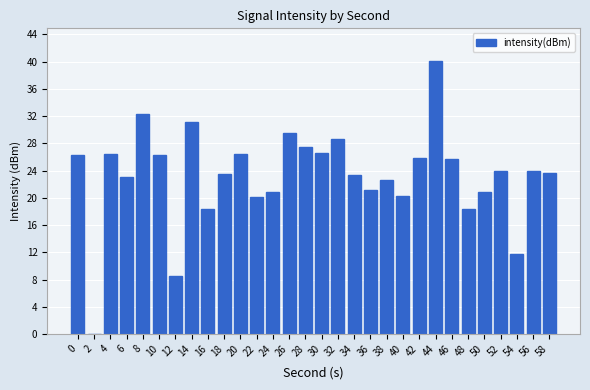

What is the change in value from 14 to 50?

-10.3